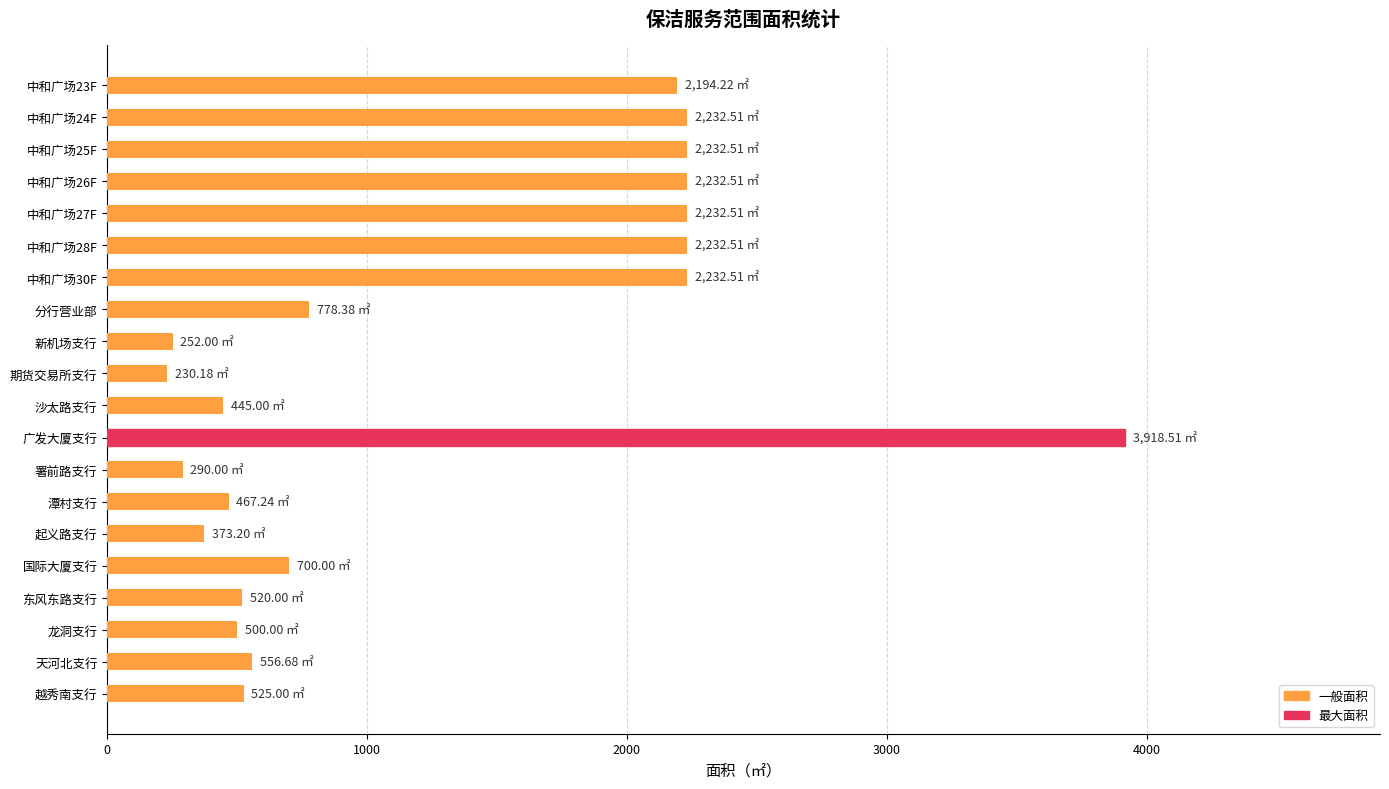

What is the label of the 4th bar from the bottom?

东风东路支行